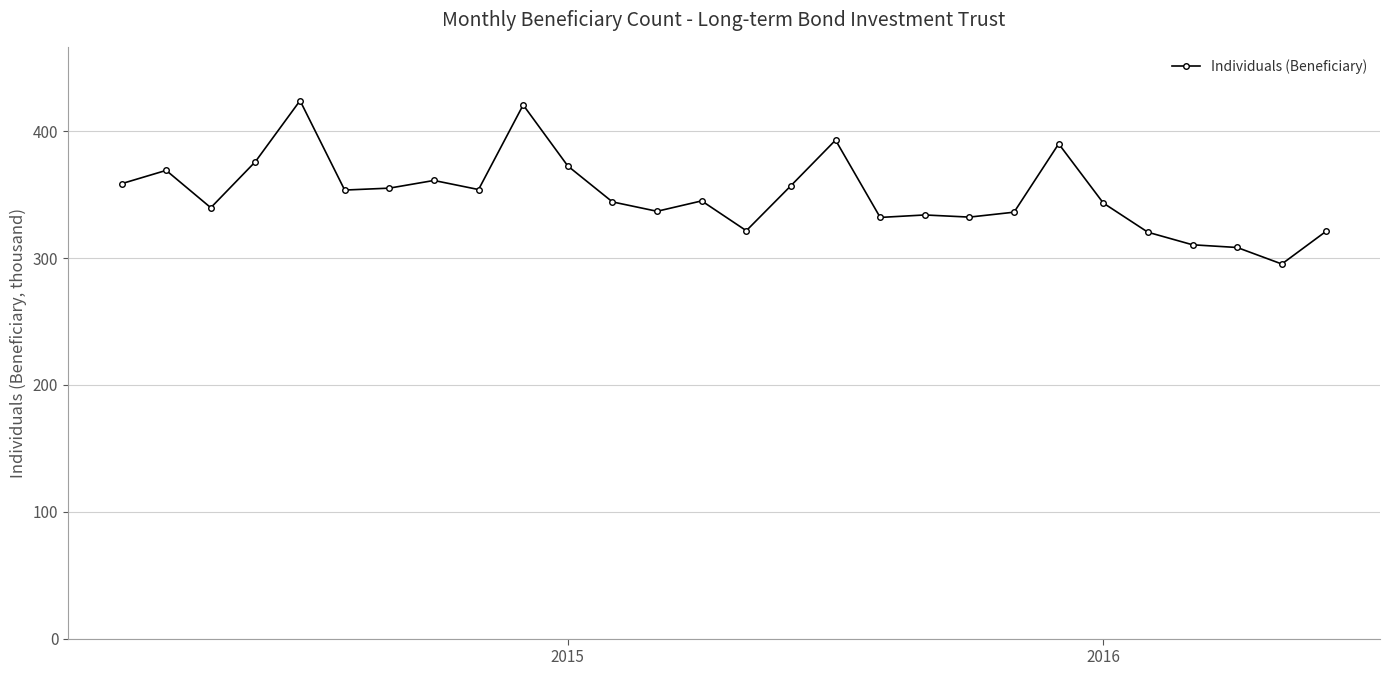

What is the minimum value shown in the chart?

295.3